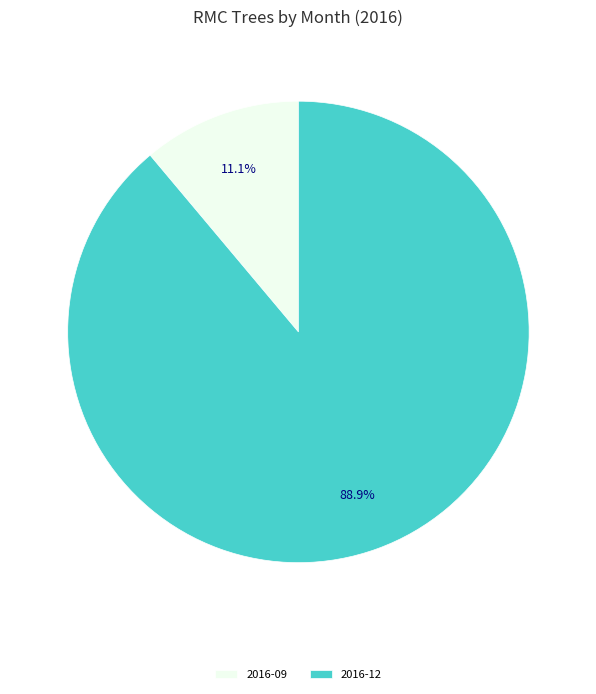

Rank the categories by value from highest to lowest.

2016-12, 2016-09